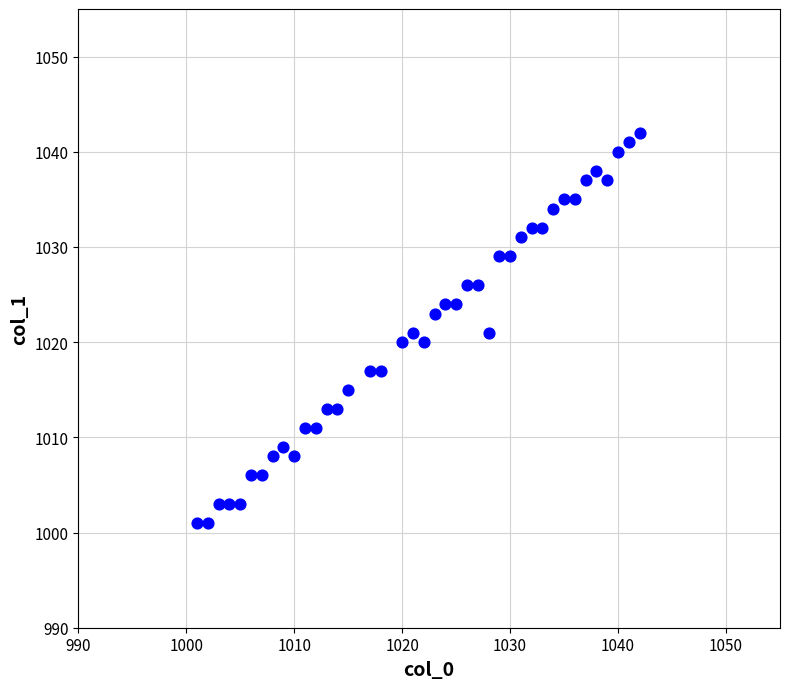

What is the range of Y values (max minus min)?

41